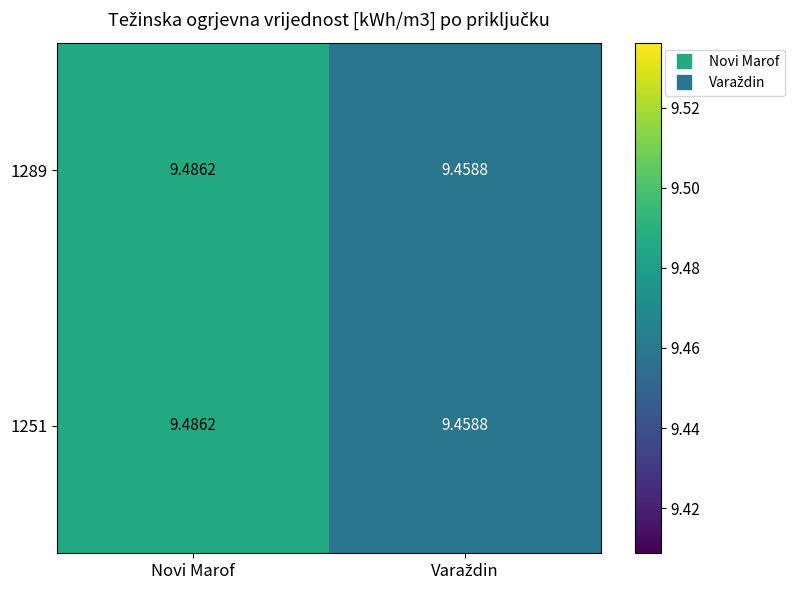

What is the minimum value shown in the chart?

9.5